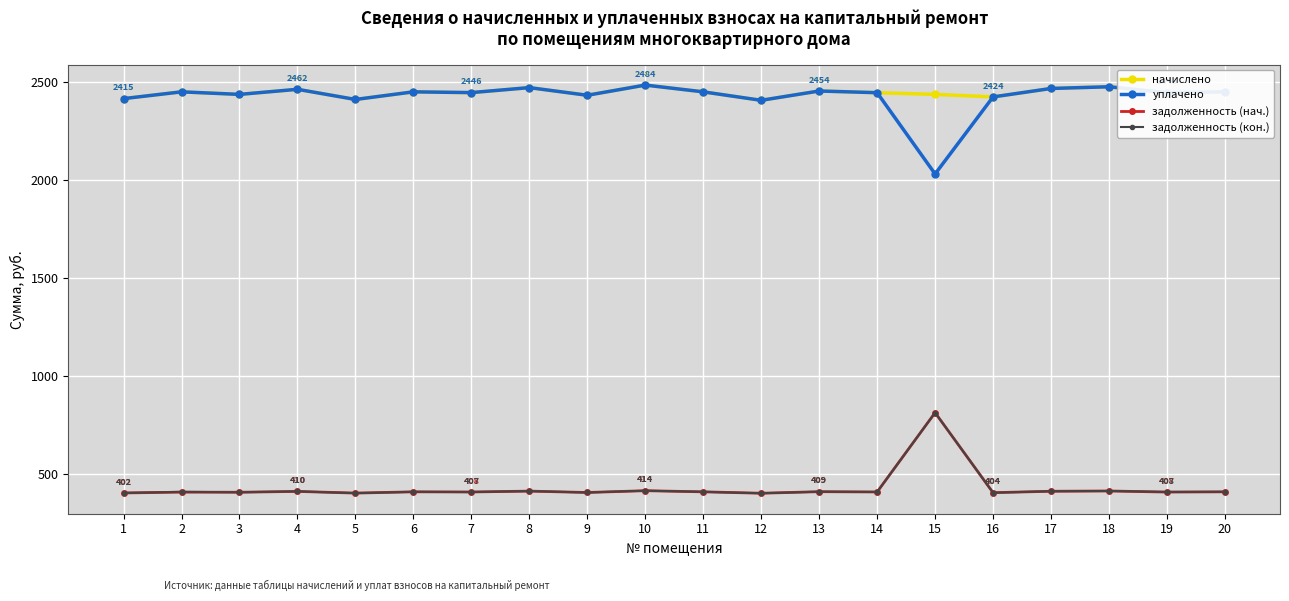

Is this an area chart (filled region under the line)?

No